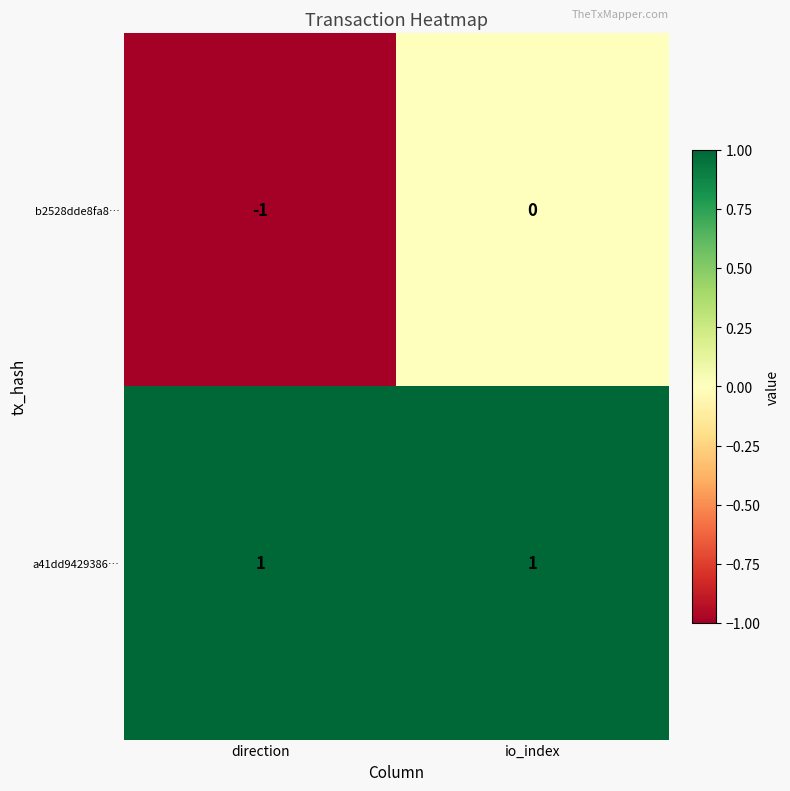

Rank the series by their maximum value, from lowest to highest.

b2528dde8fa8…, a41dd9429386…